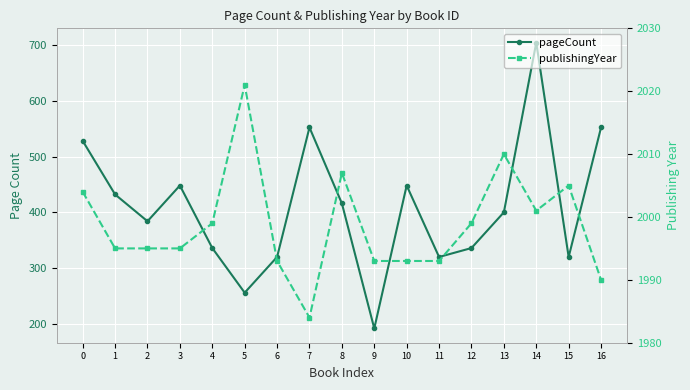

What are all the series names shown in the legend?

pageCount, publishingYear